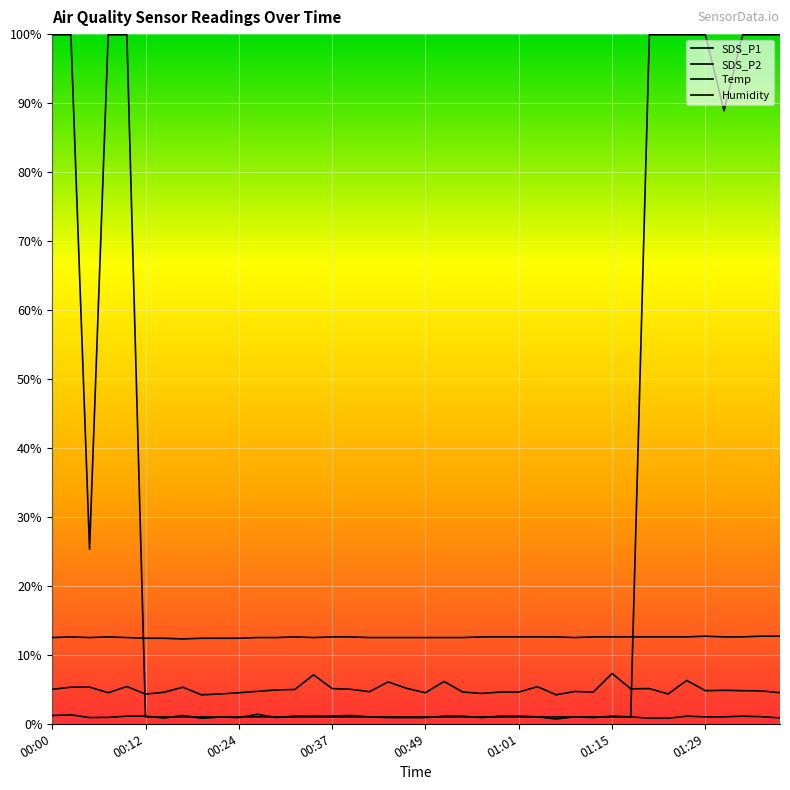

Does the chart have visible grid lines?

Yes